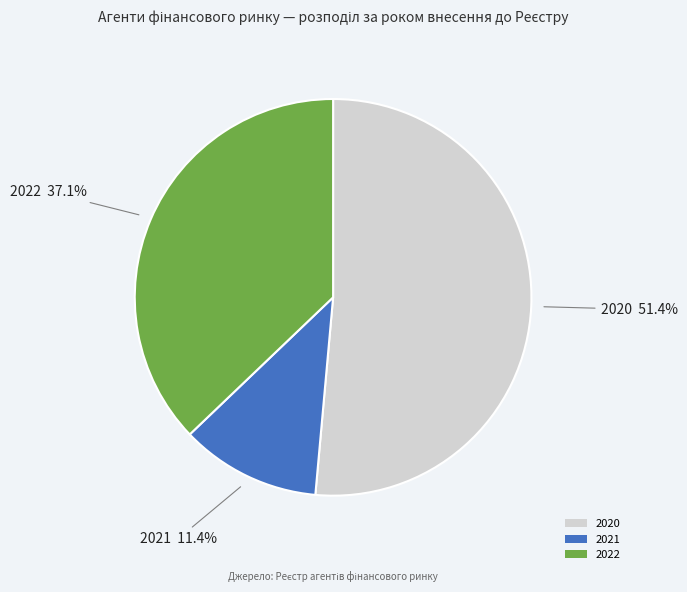

To the nearest percent, what is the combined percentage of 2020 and 2021?

63%